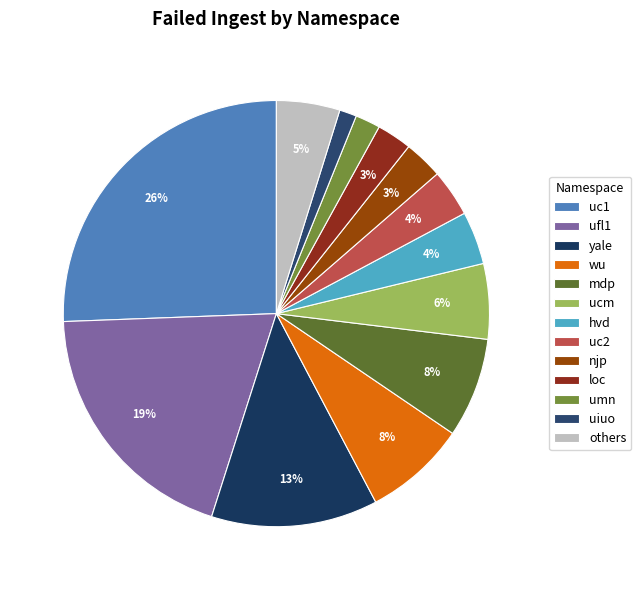

How many slices are in this pie chart?

13